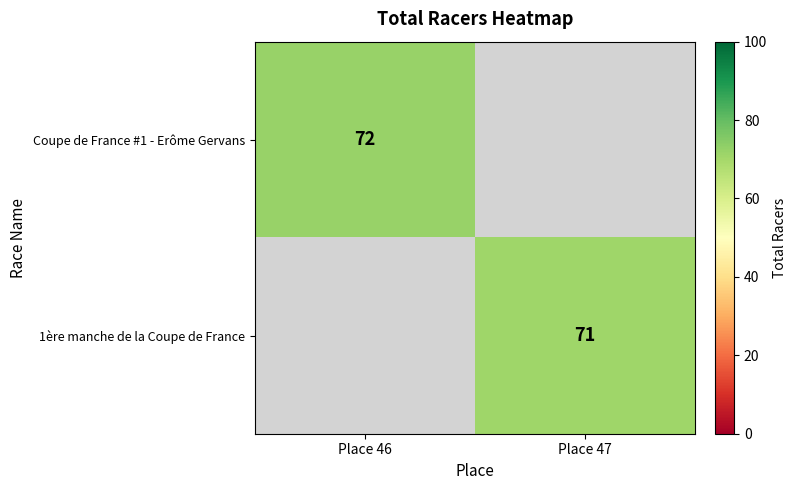

The value of 1ère manche de la Coupe de France at Place 47 is 71. True or false?

True